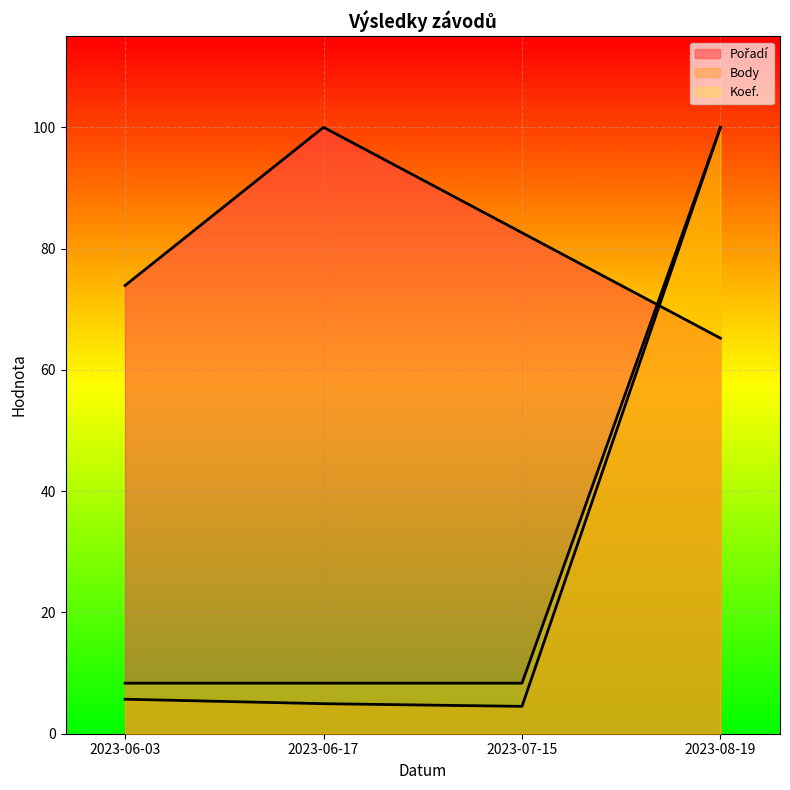

Which has a higher value, 2023-08-19 or 2023-07-15?

2023-07-15